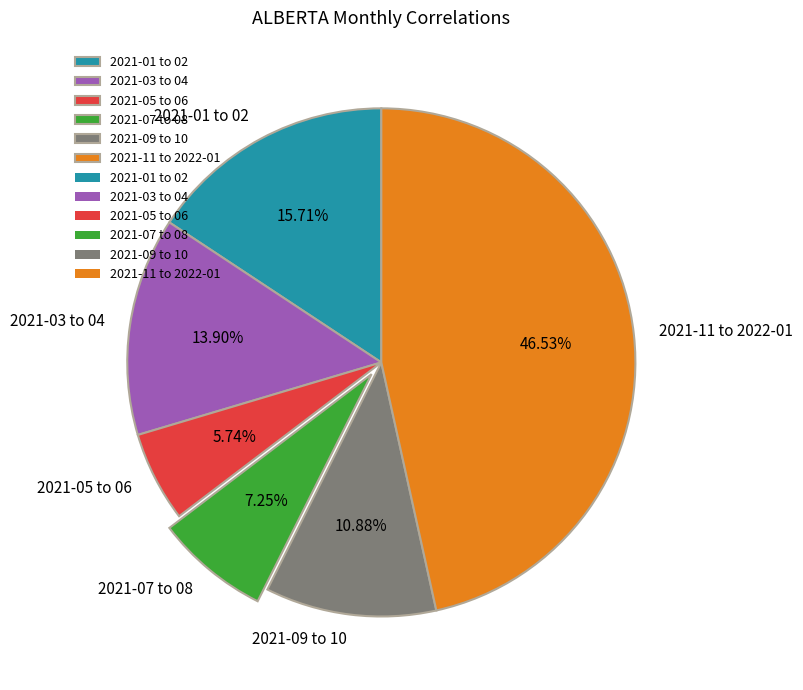

Which has a higher value, 2021-03 to 04 or 2021-05 to 06?

2021-03 to 04